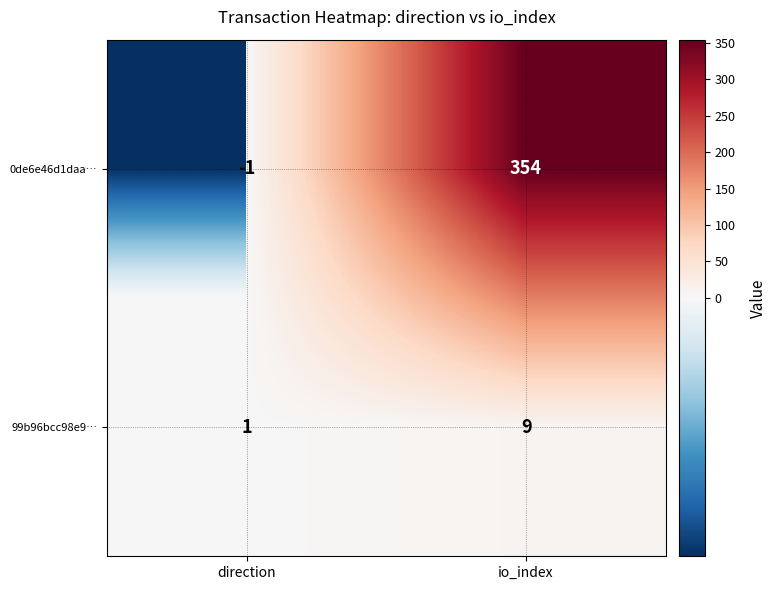

What is the minimum value shown in the chart?

-1